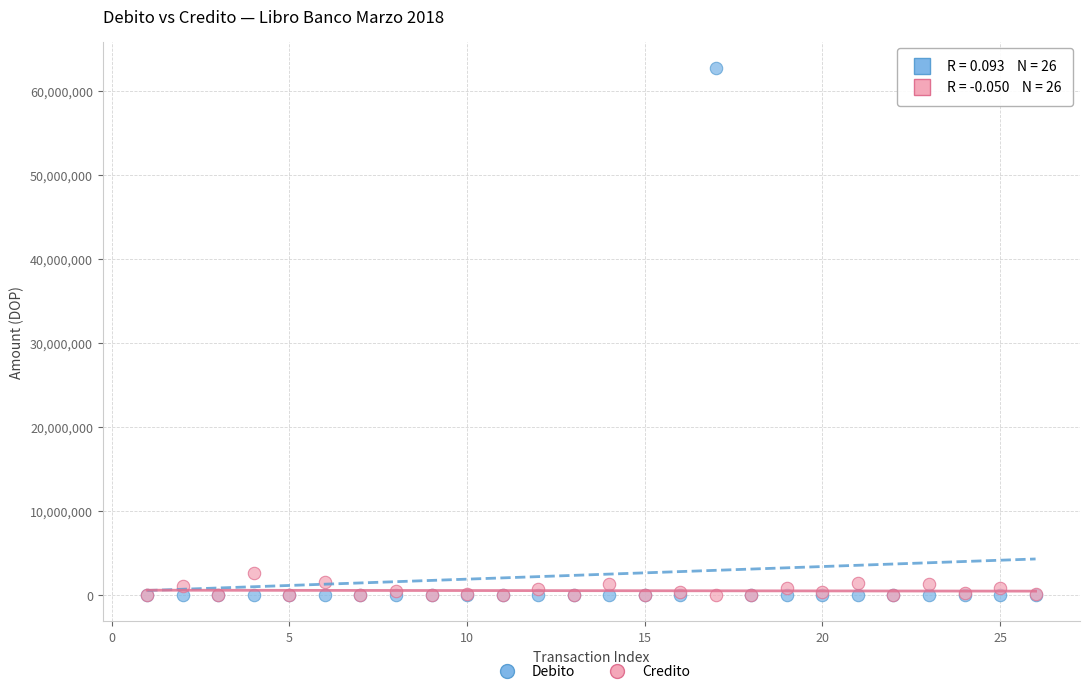

Across all series, what Y value is closest to 31381574?

2609995.2